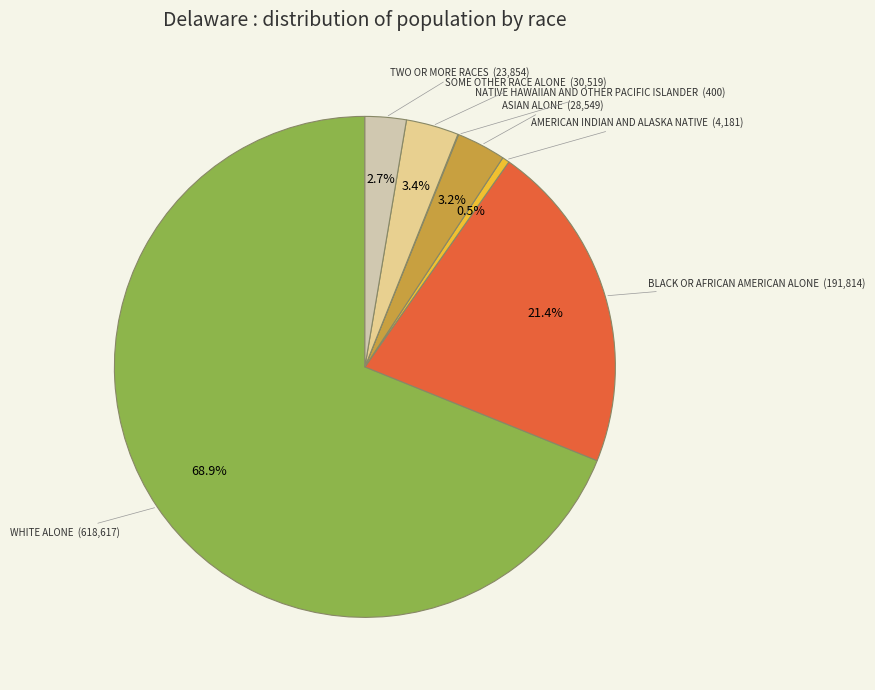

Is there a majority slice in this chart?

Yes